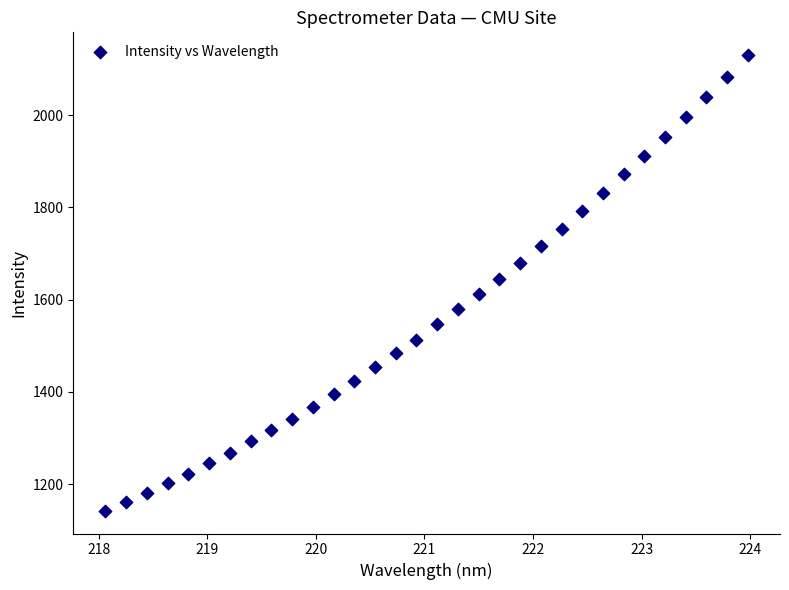

What is the range of X values (max minus min)?

5.9